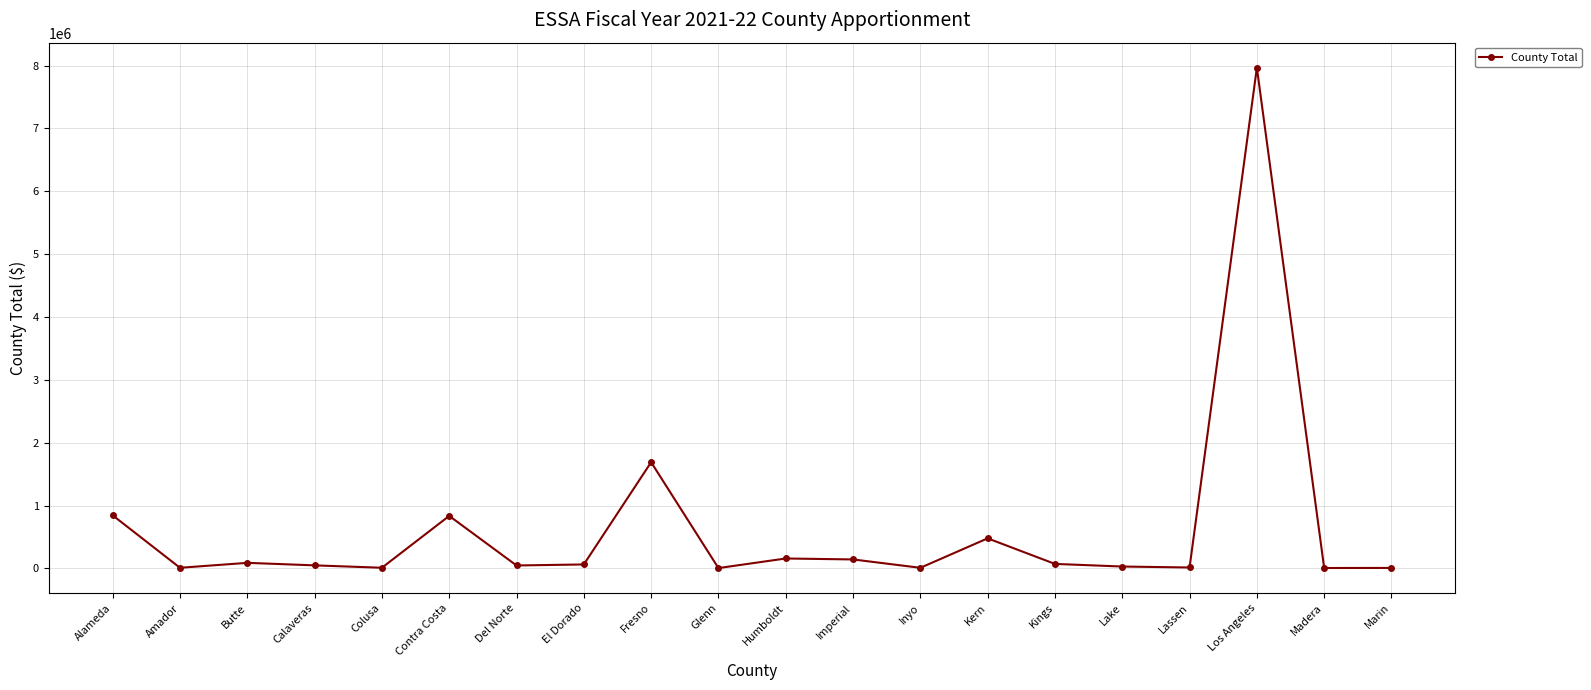

Which has a higher value, Kern or Alameda?

Alameda